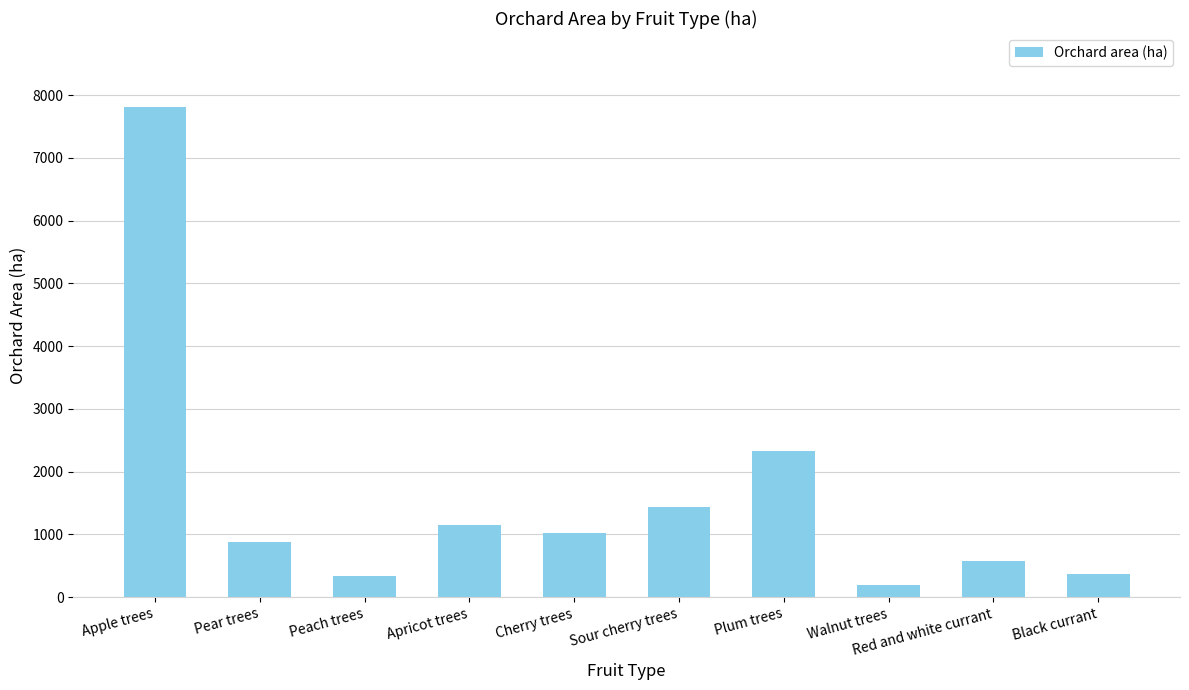

What is the change in value from Apple trees to Black currant?

-7457.1